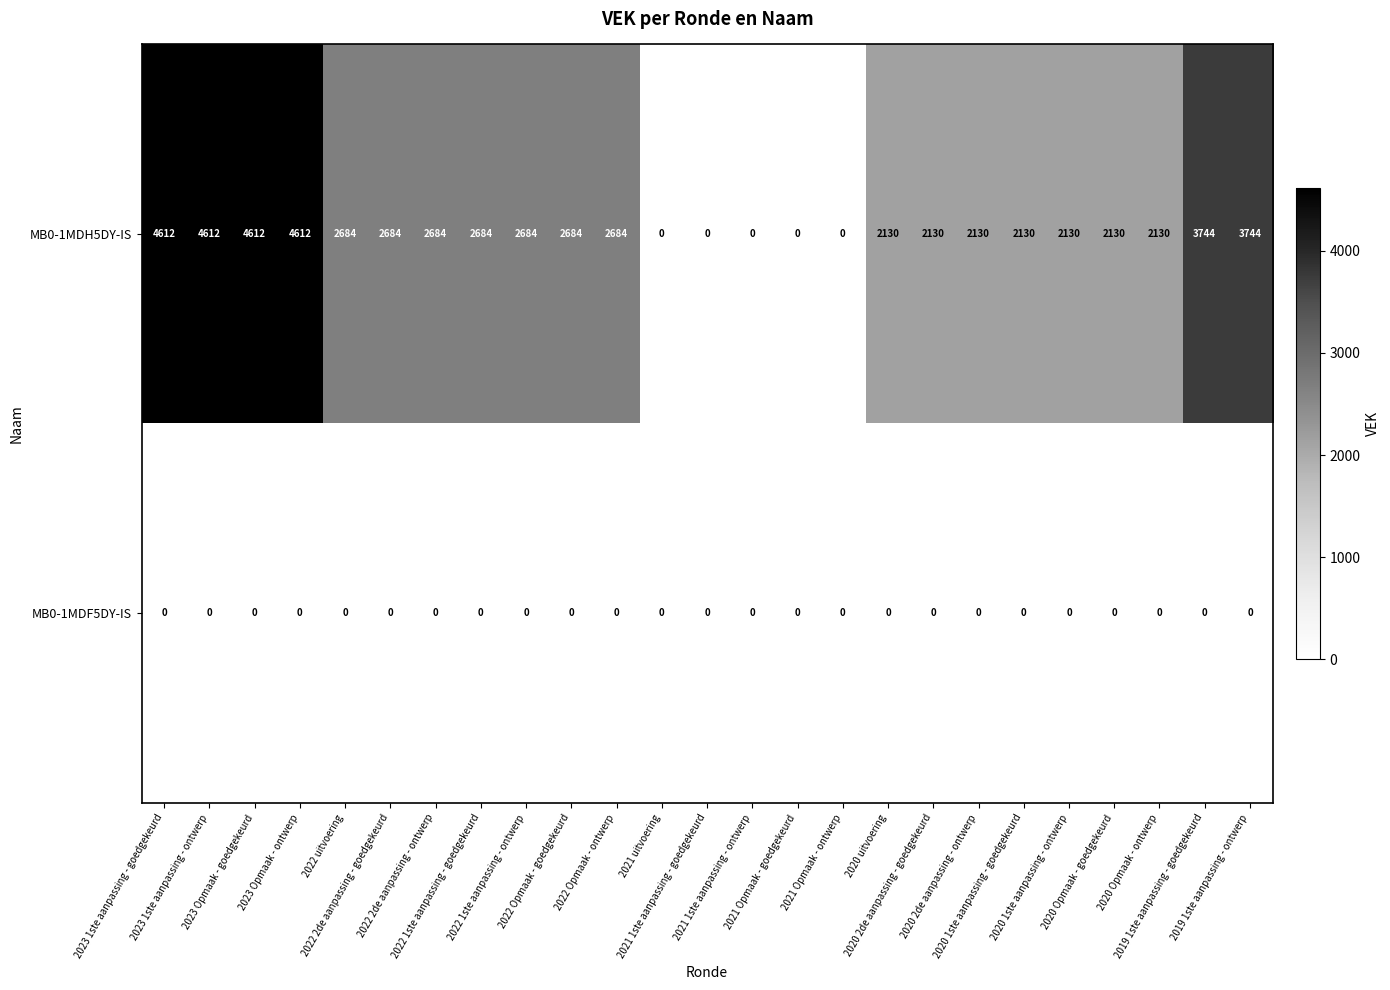

What is the highest value of the MB0-1MDH5DY-IS series?

4612